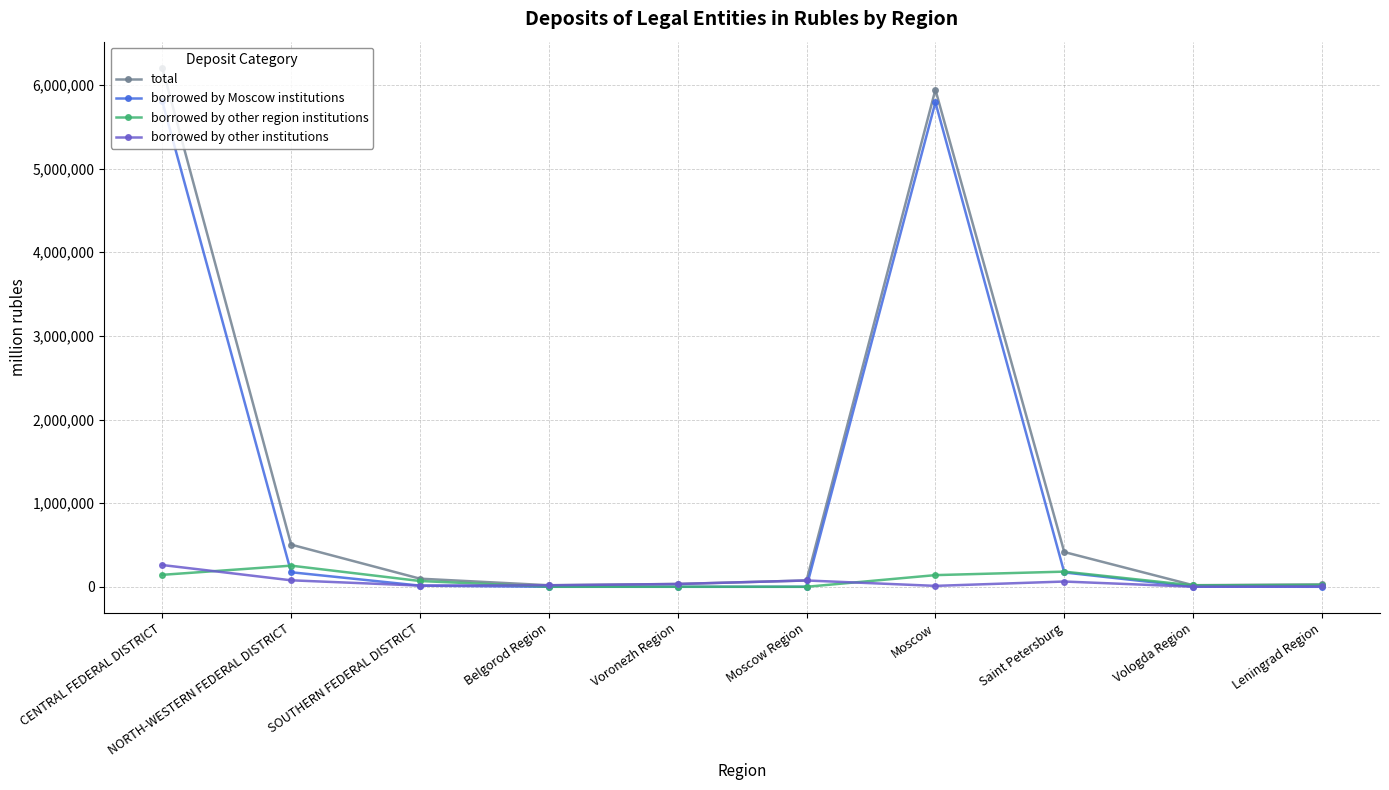

What is the value of the total point at the 1st from the left?

6206933